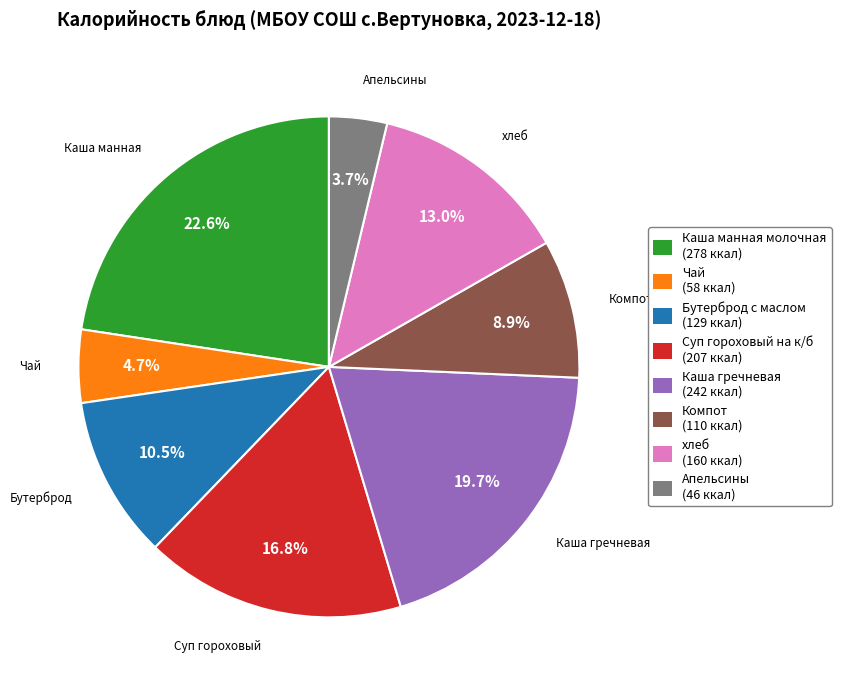

Which category has the smallest portion of the pie?

Апельсины